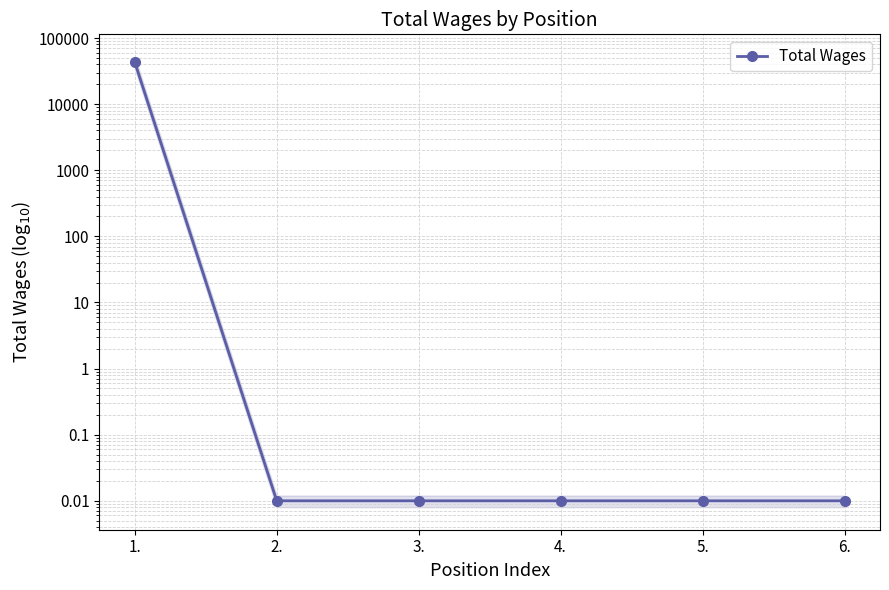

What is the greatest value displayed?

43283.0